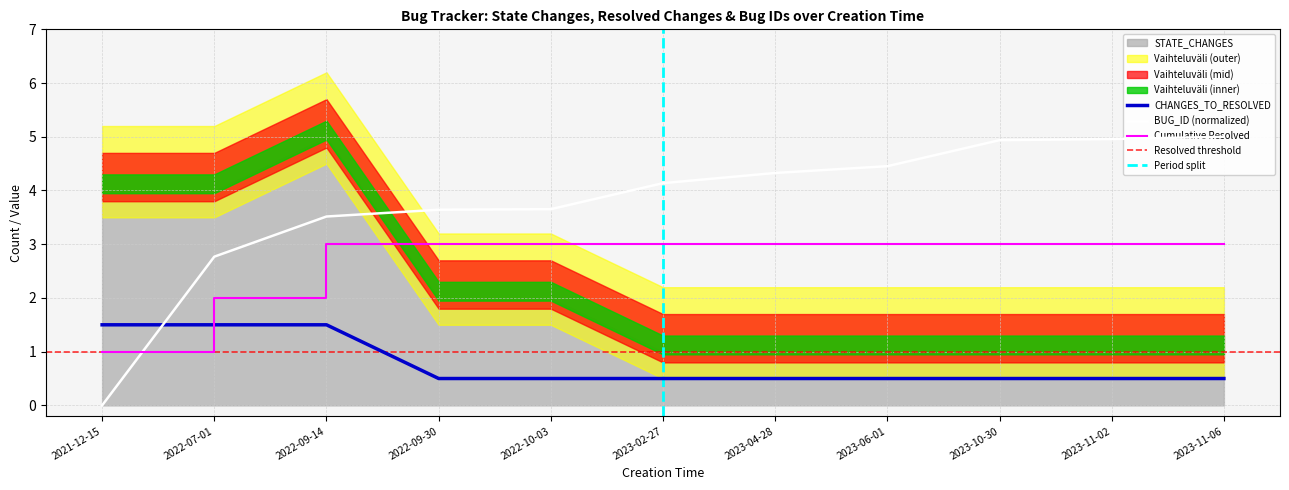

List the labels in order of CHANGES_TO_RESOLVED value, smallest first.

2022-09-30, 2022-10-03, 2023-02-27, 2023-04-28, 2023-06-01, 2023-10-30, 2023-11-02, 2023-11-06, 2021-12-15, 2022-07-01, 2022-09-14